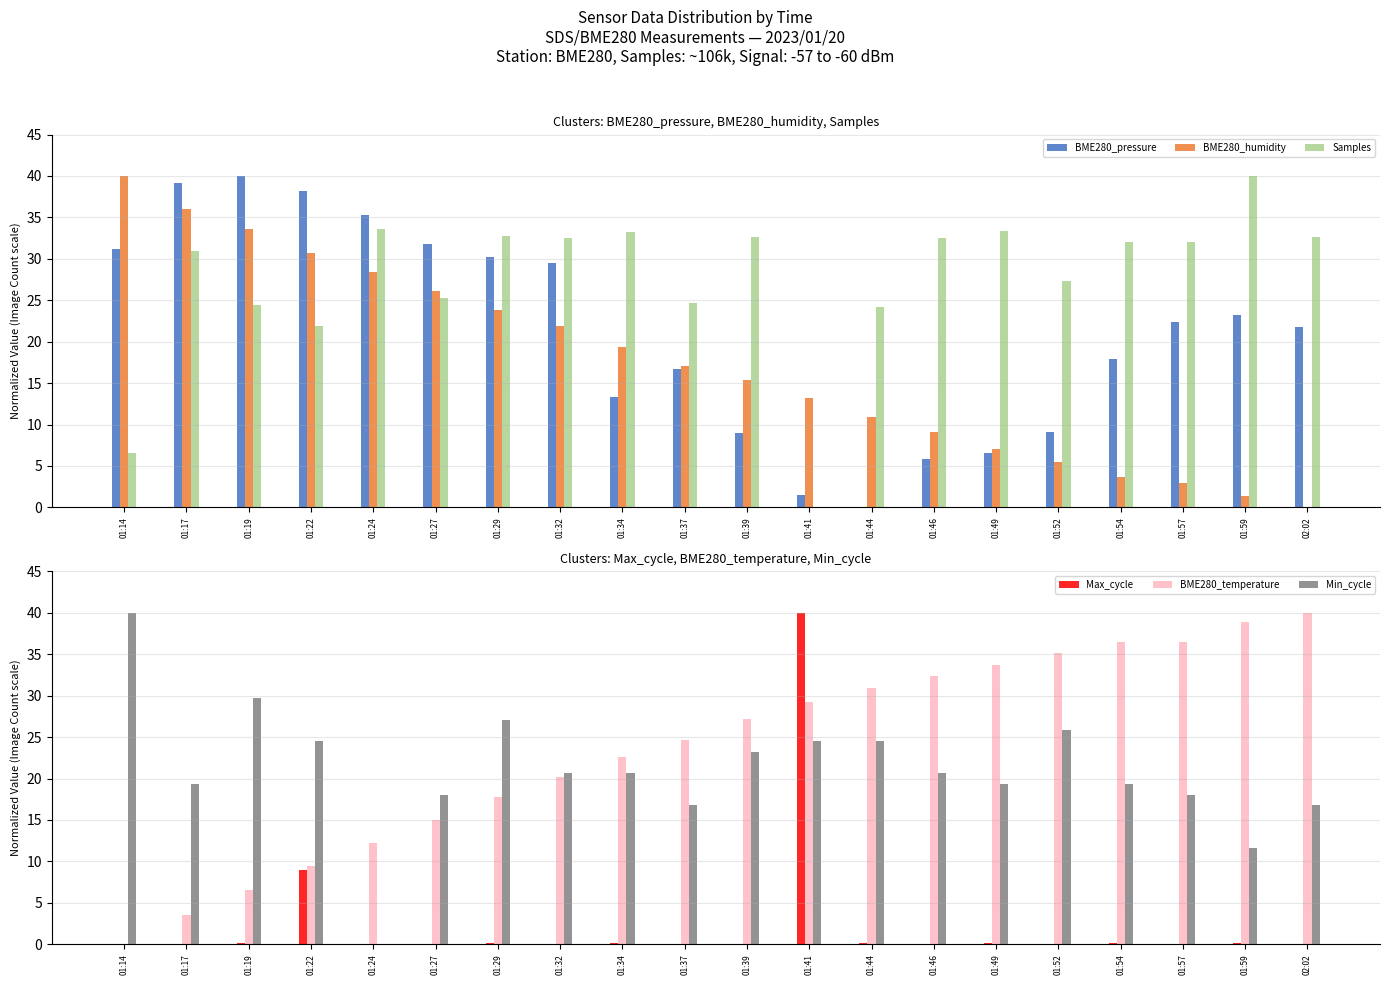

Rank the categories by Max_cycle value from highest to lowest.

01:41, 01:22, 01:44, 01:59, 01:19, 01:49, 01:54, 01:29, 01:34, 01:46, 01:17, 01:27, 01:32, 01:24, 01:39, 01:14, 02:02, 01:37, 01:52, 01:57